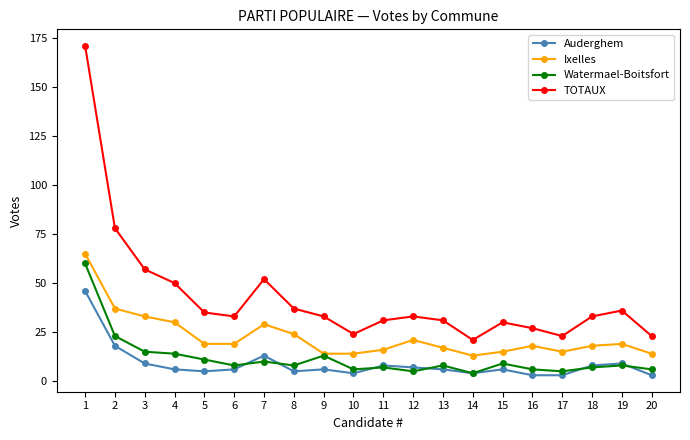

What is the maximum value shown in the chart?

171